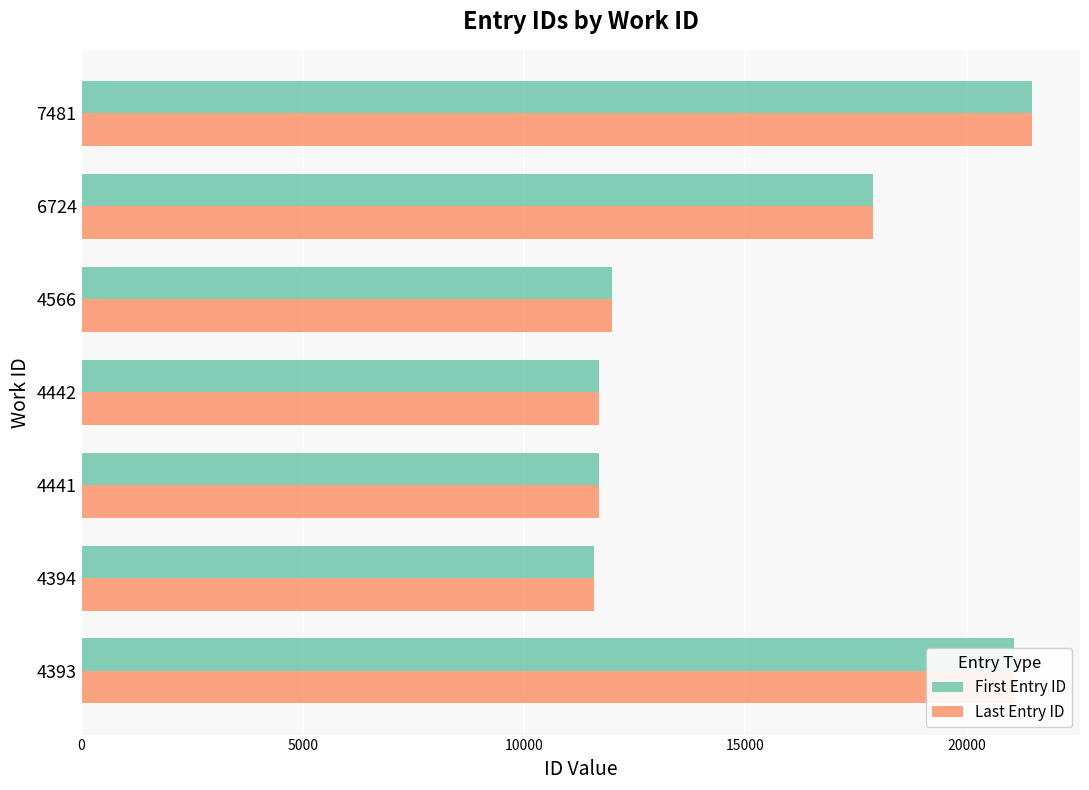

The First Entry ID series shows 11993 at 4566. True or false?

True